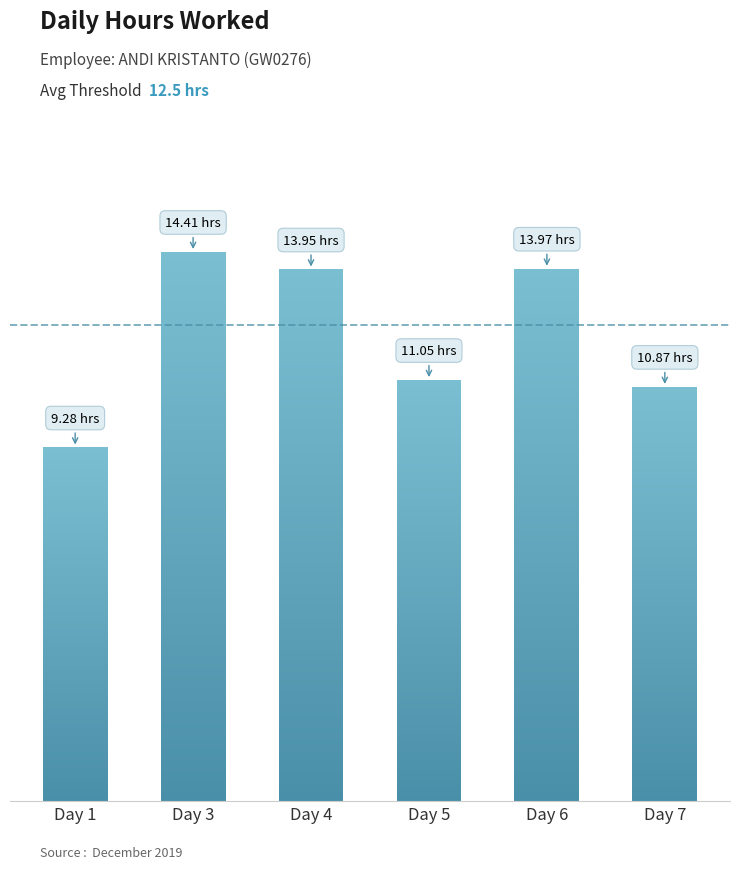

What is the maximum value shown in the chart?

14.4